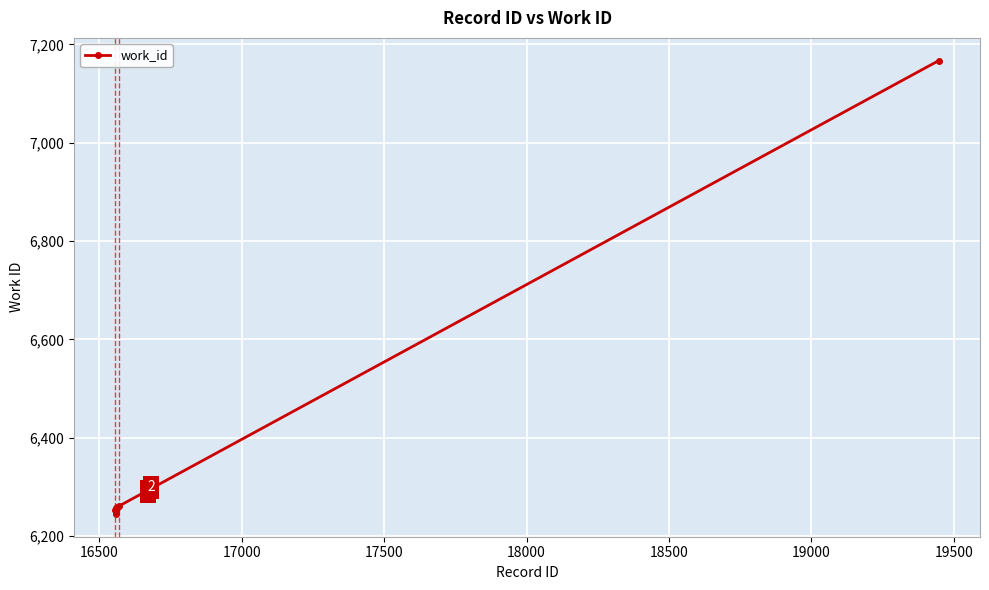

What is the maximum value shown in the chart?

7167